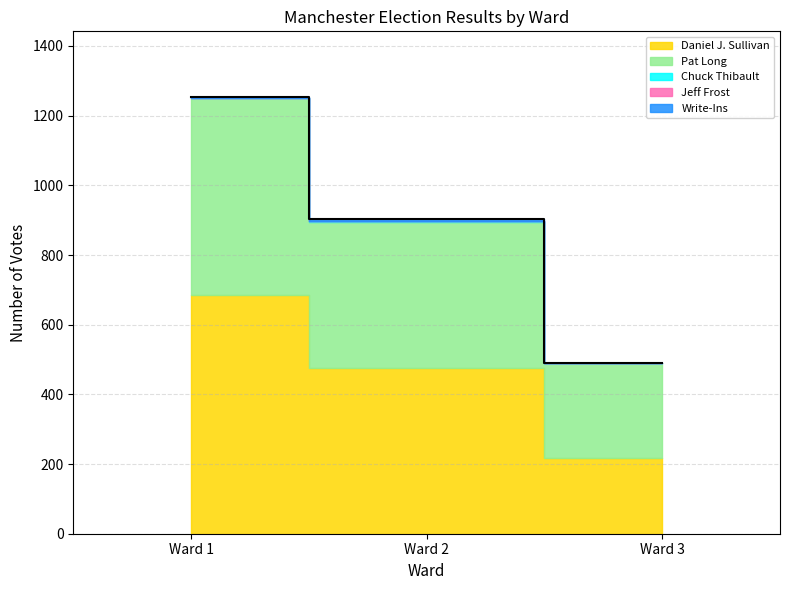

The Write-Ins series shows 2 at Ward 1. True or false?

True